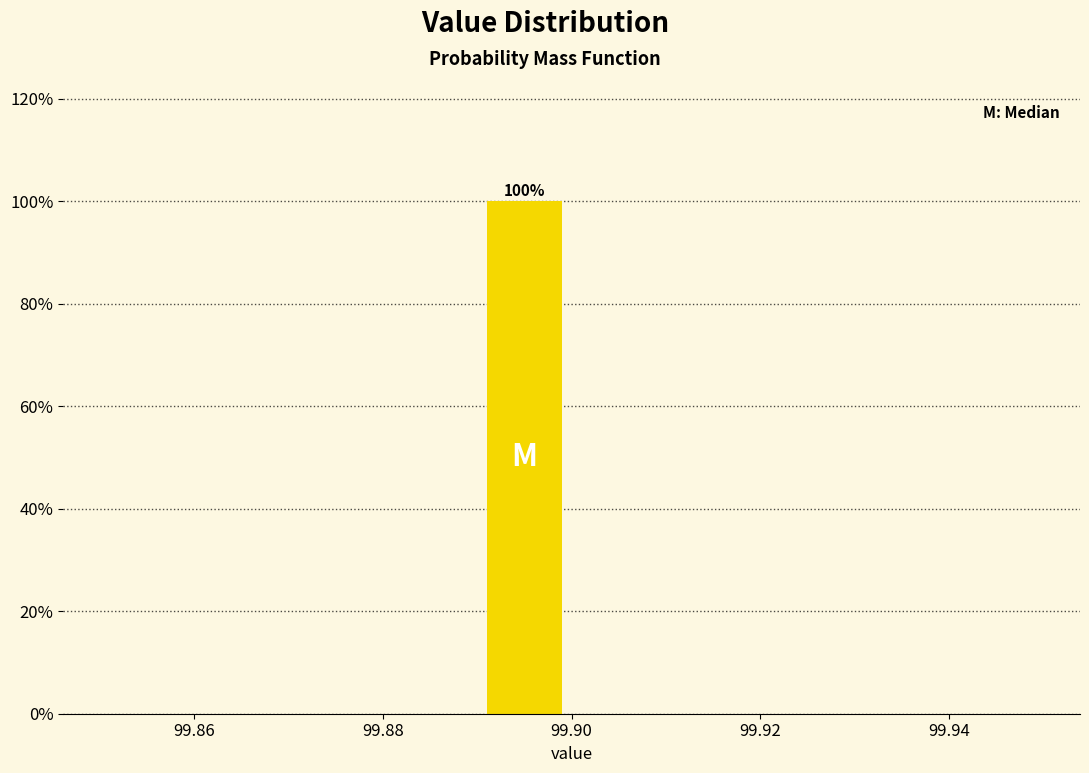

Over which range of the x-axis is the bar tallest?

99.89 to 99.90